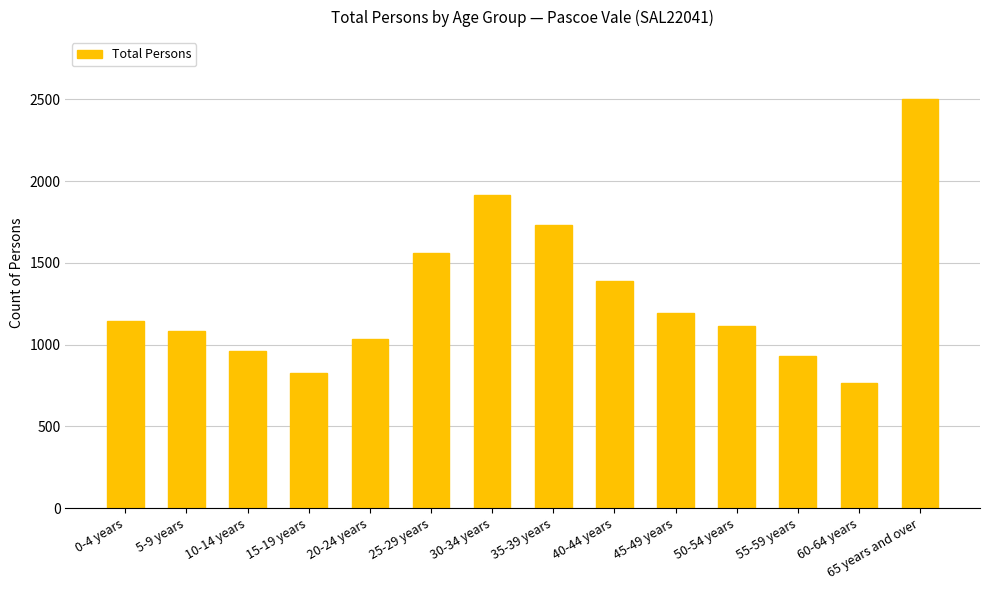

What is the value of the 9th bar from the left?

1389